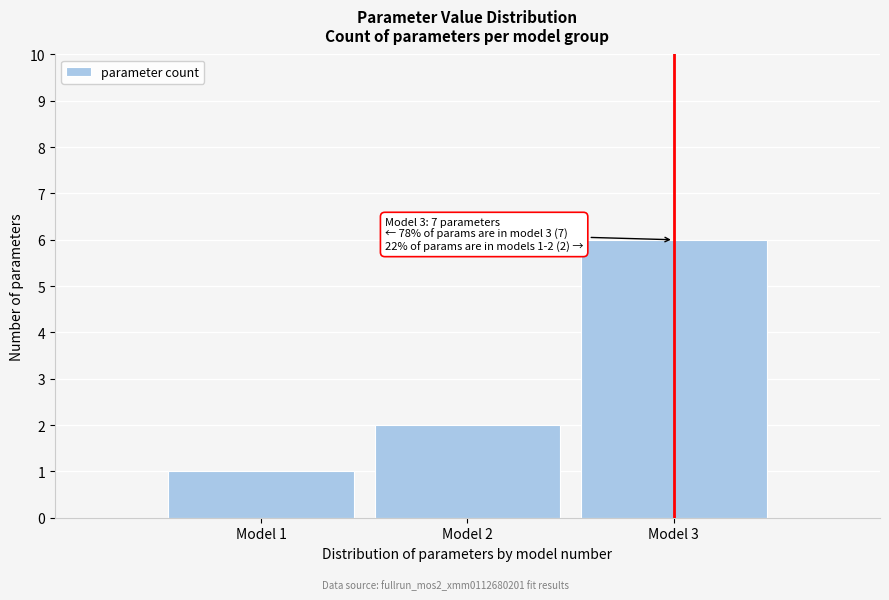

Which range on the x-axis has the tallest bar?

2.5 to 3.5